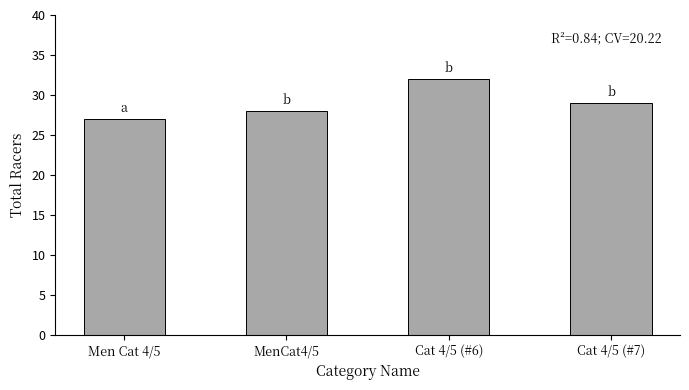

What is the maximum value shown in the chart?

32